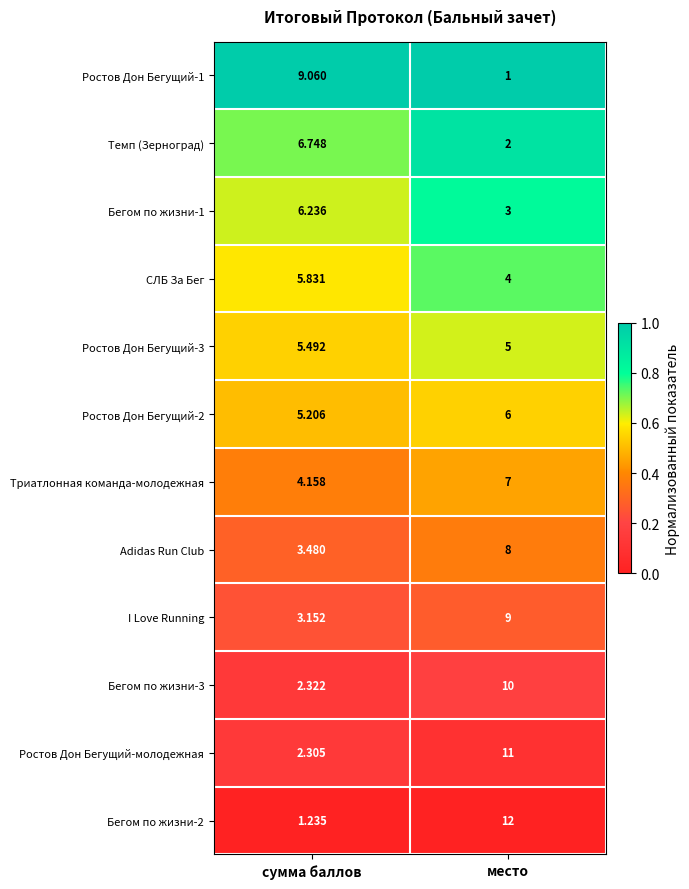

Rank the categories by СЛБ За Бег value from lowest to highest.

место, сумма баллов